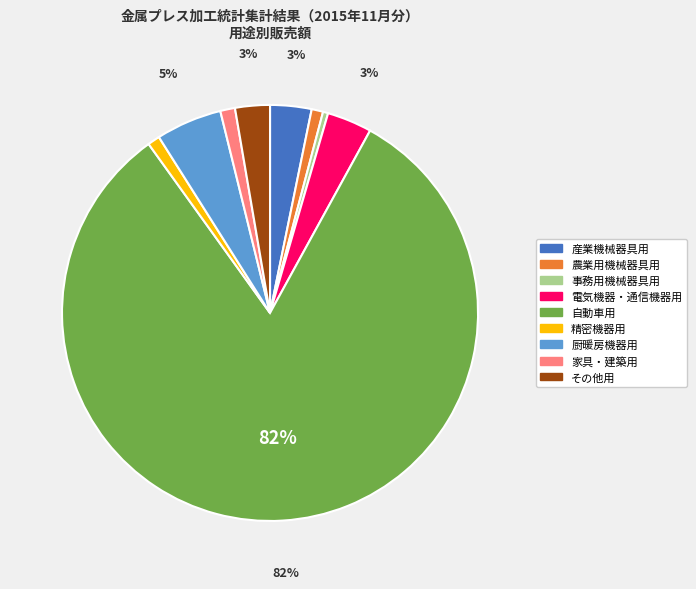

To the nearest percent, what is the difference between the 精密機器用 and 厨暖房機器用 slice percentages?

4%